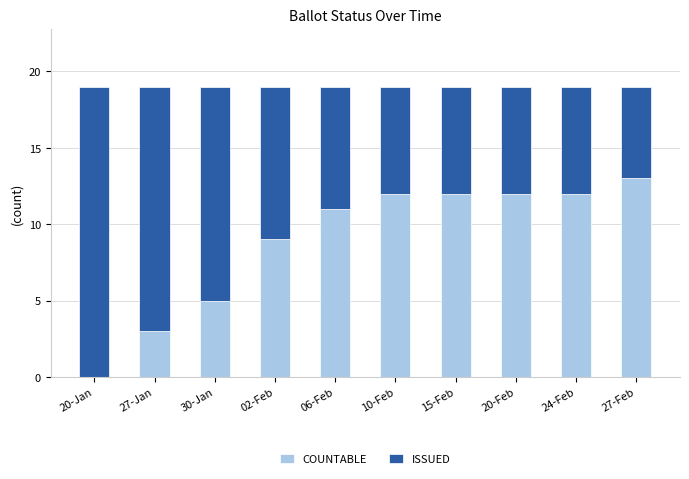

Count the number of data series in this chart.

2